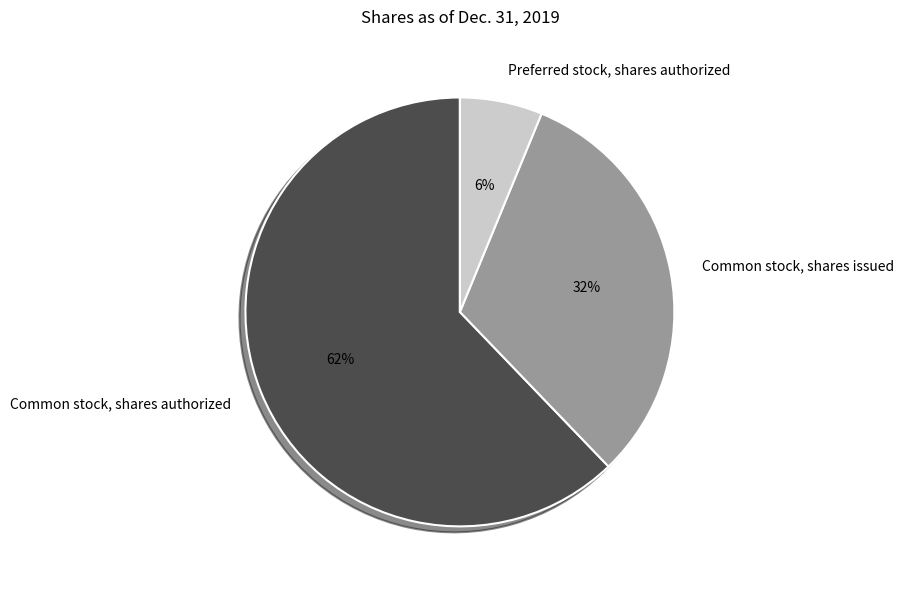

How many slices are in this pie chart?

3